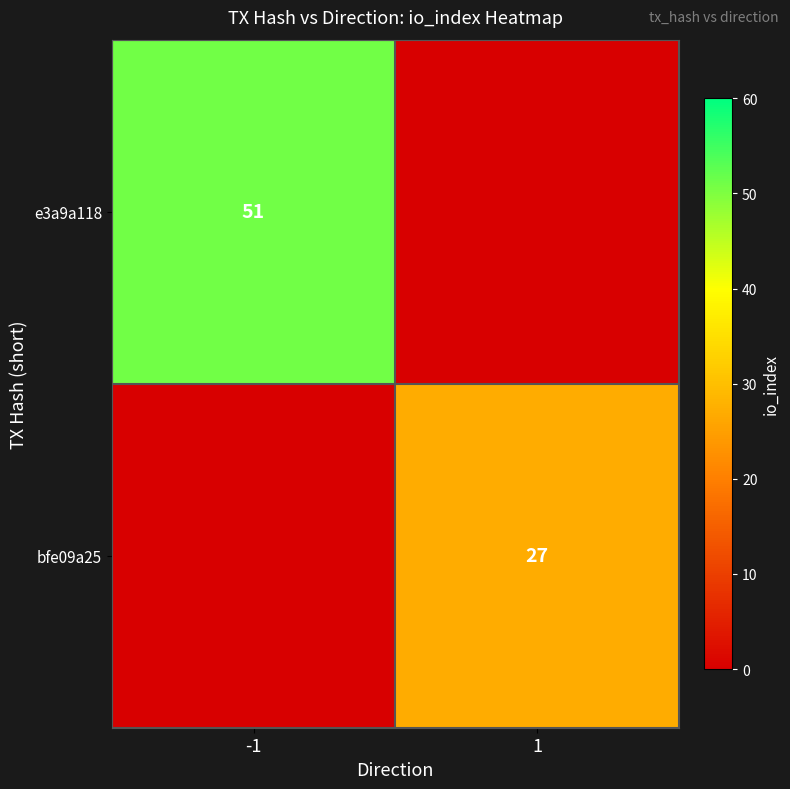

Is the value of bfe09a25 at 1 greater than the value of e3a9a118 at -1?

No